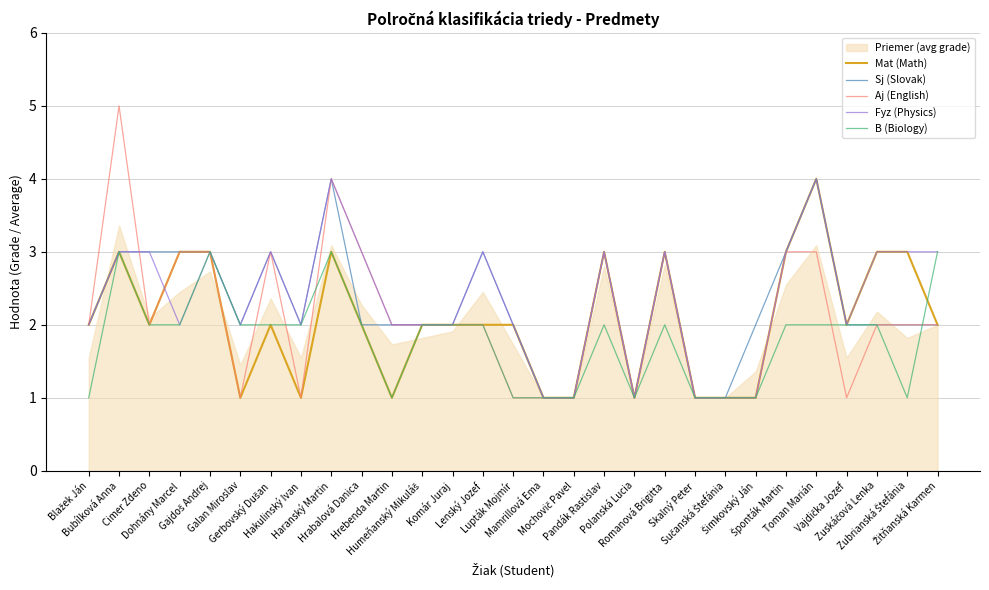

What is the difference between the second highest and minimum values in the Sj (Slovak) series?

3